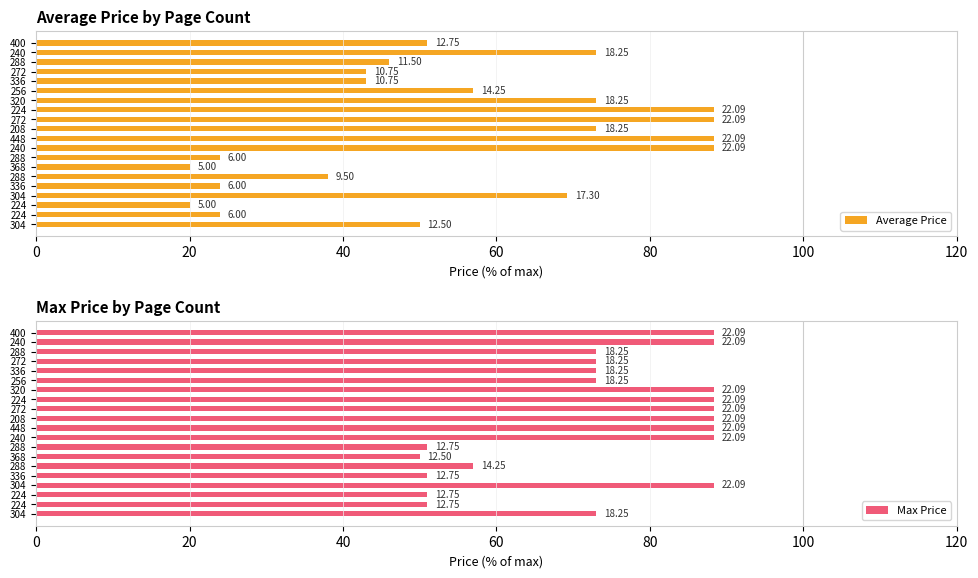

Are the bars grouped side by side (vs. stacked)?

Yes